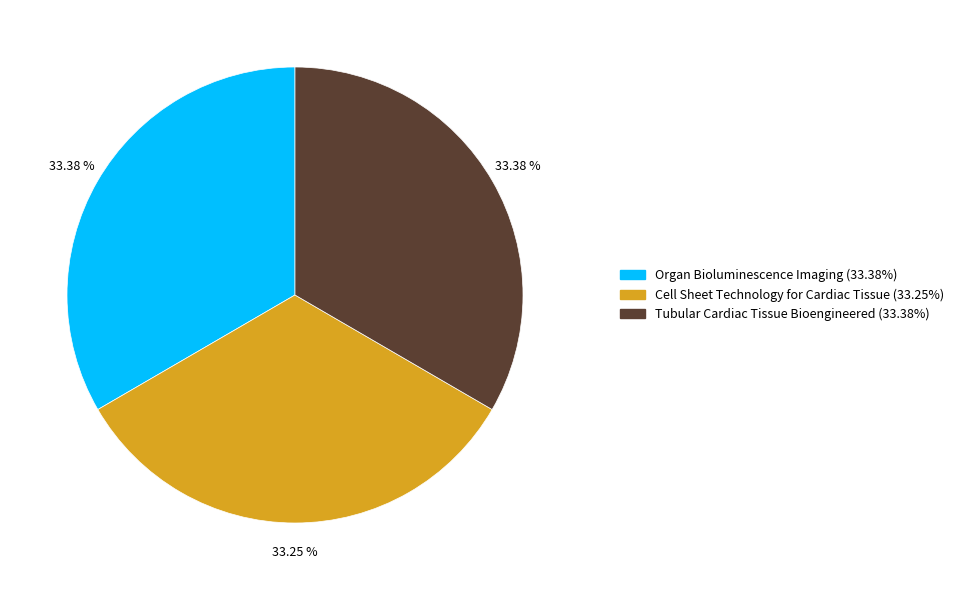

Is the sum of Cell Sheet Technology for Cardiac Tissue and Organ Bioluminescence Imaging greater than half?

Yes